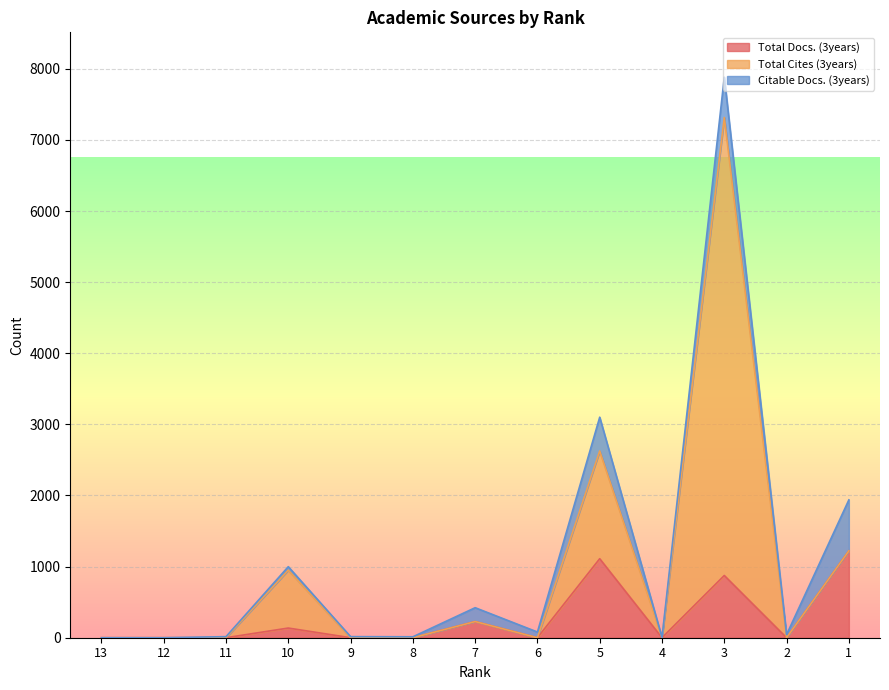

What are all the series names shown in the legend?

Total Docs. (3years), Total Cites (3years), Citable Docs. (3years)